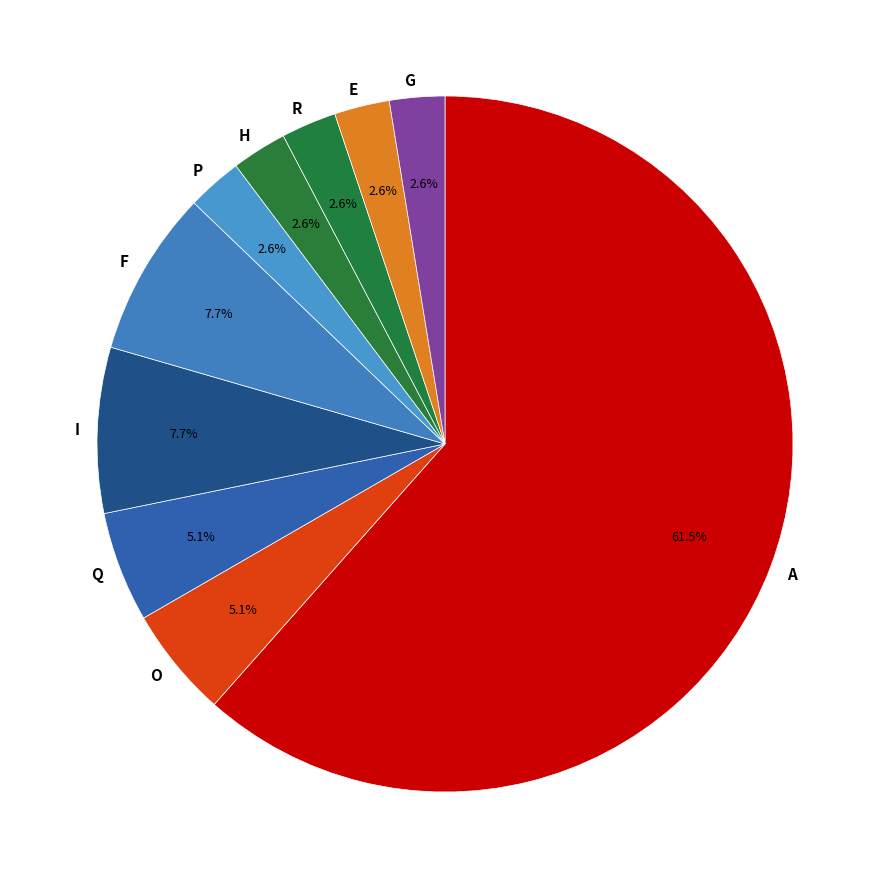

Does O represent more than half of the total?

No